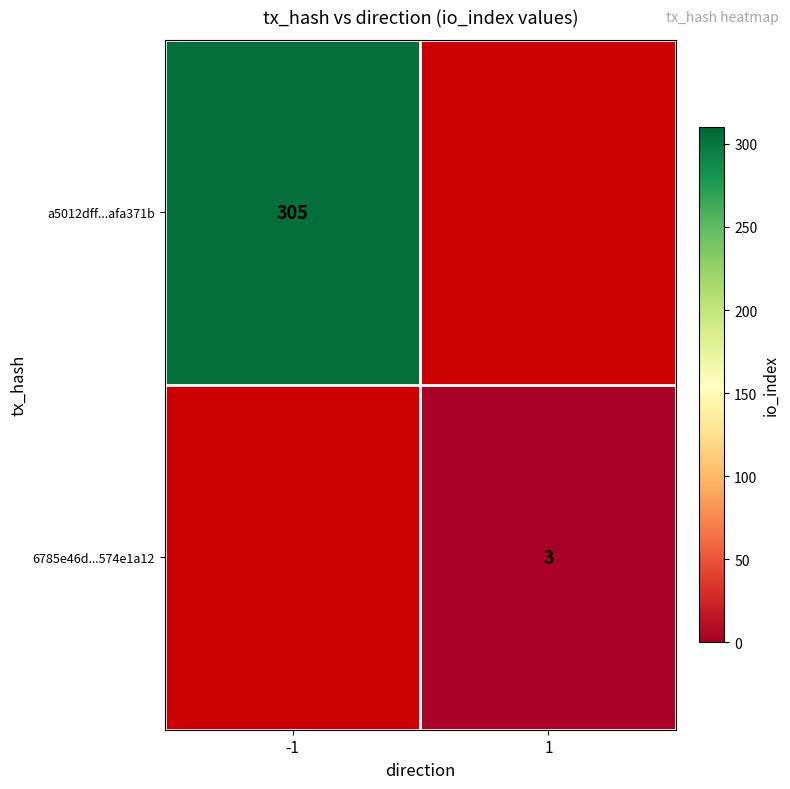

The value of 6785e46d...574e1a12 at 1 is 3. True or false?

True